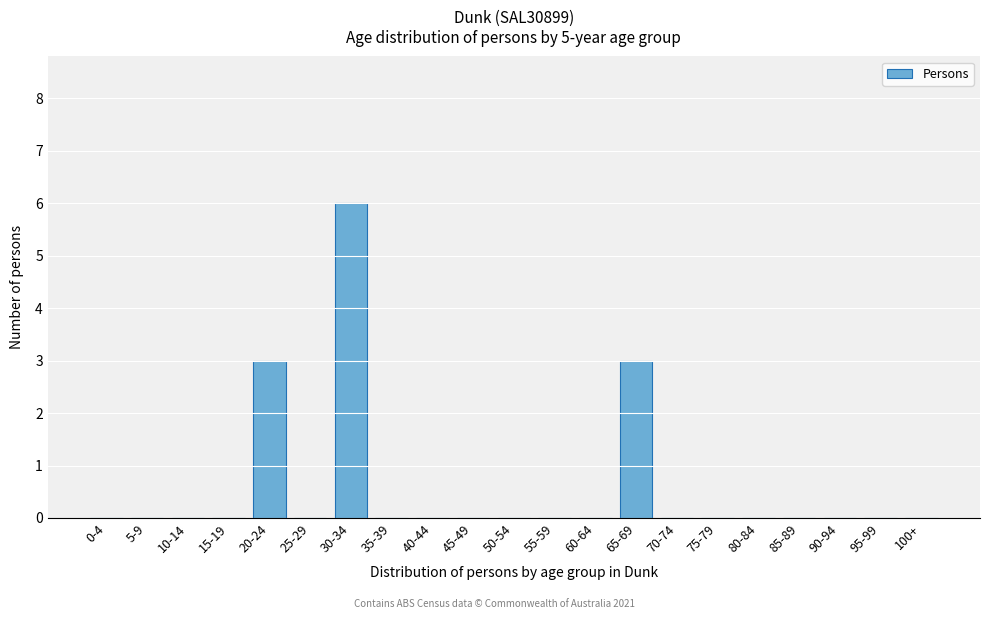

Reading left to right, list all the values displayed in this chart.

0-4=0	5-9=0	10-14=0	15-19=0	20-24=3	25-29=0	30-34=6	35-39=0	40-44=0	45-49=0	50-54=0	55-59=0	60-64=0	65-69=3	70-74=0	75-79=0	80-84=0	85-89=0	90-94=0	95-99=0	100+=0